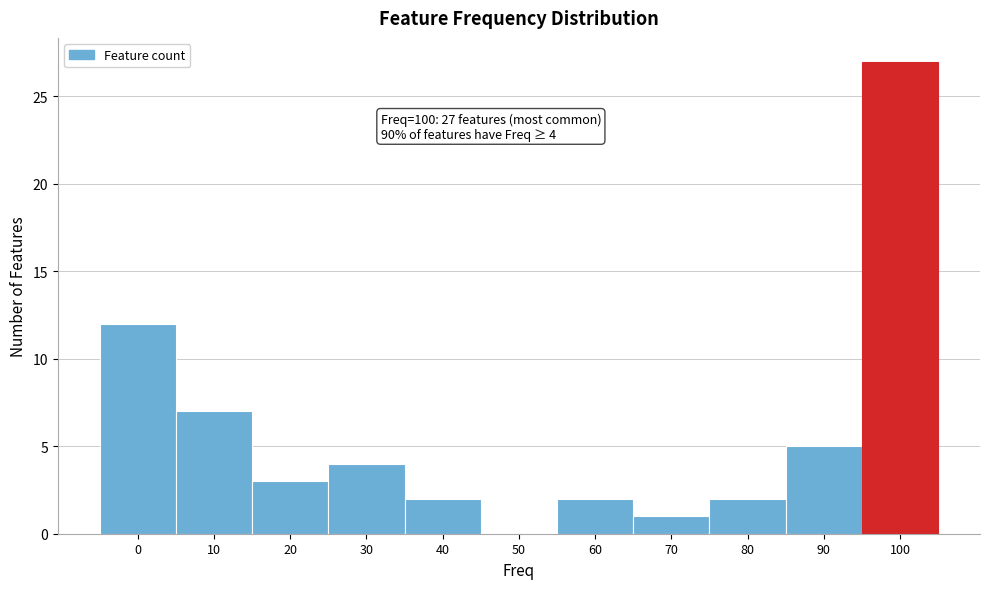

Reading right to left, extract all data points from this chart.

100=27	90=5	80=2	70=1	60=2	50=0	40=2	30=4	20=3	10=7	0=12